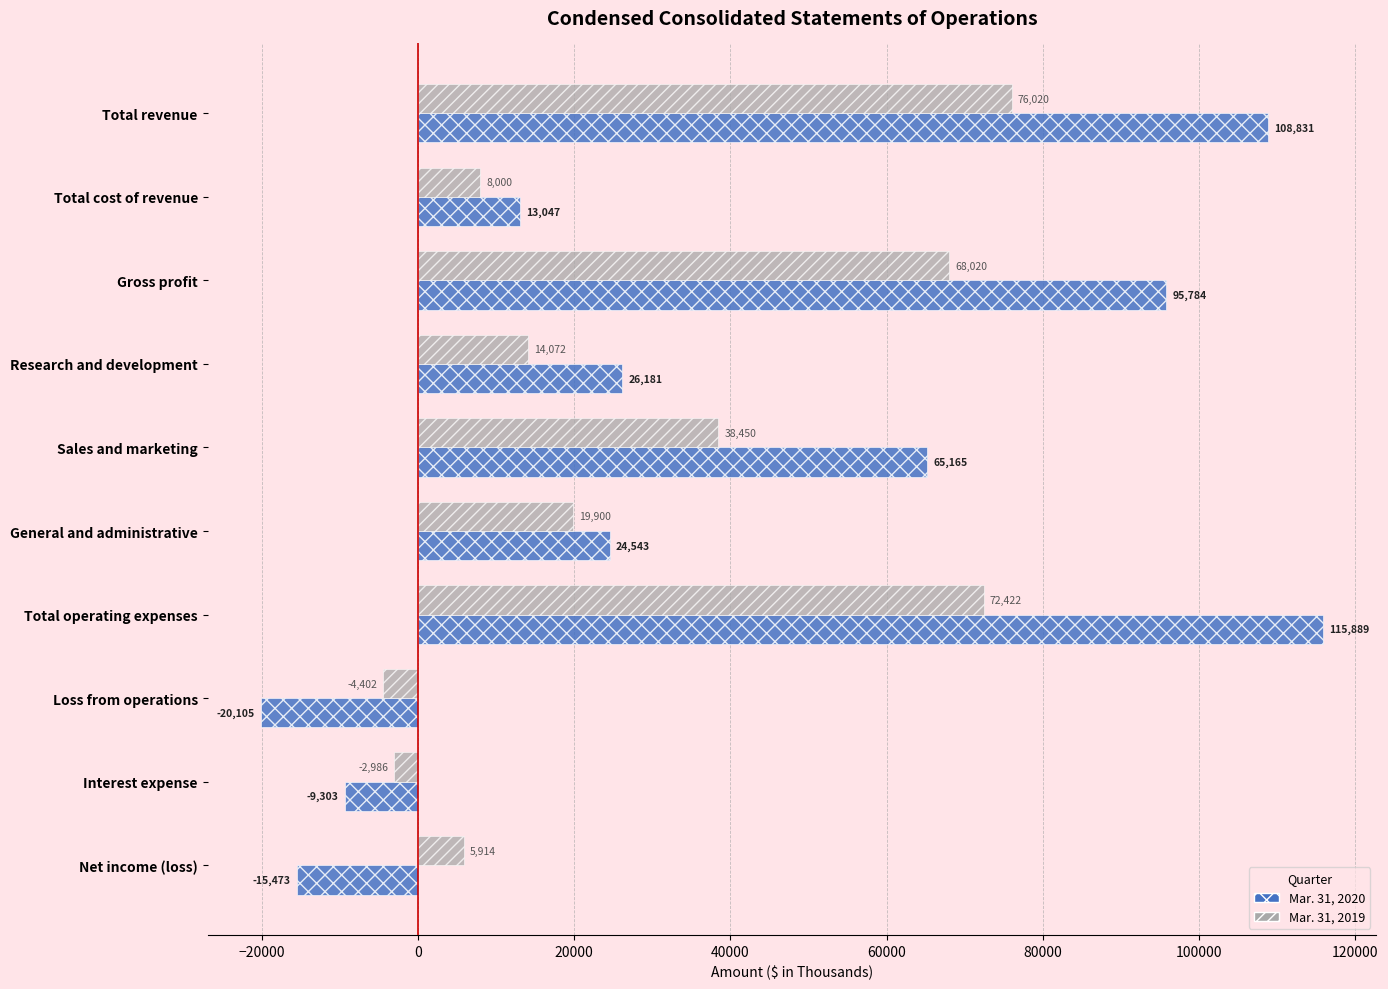

Which label corresponds to the largest value in the chart?

Total operating expenses